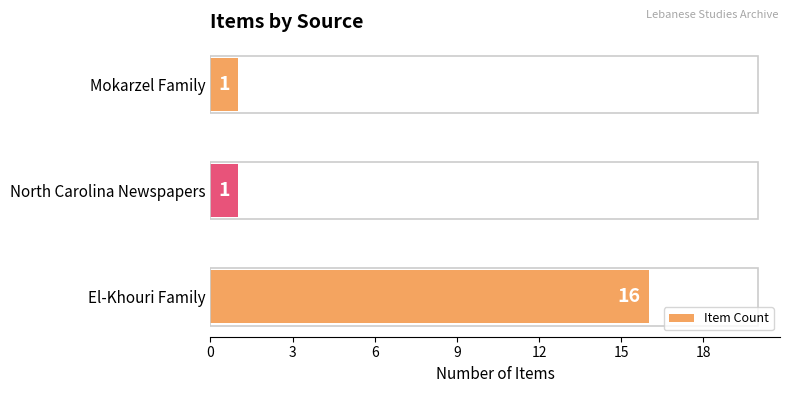

Count the values in the range 1 to 16.

3